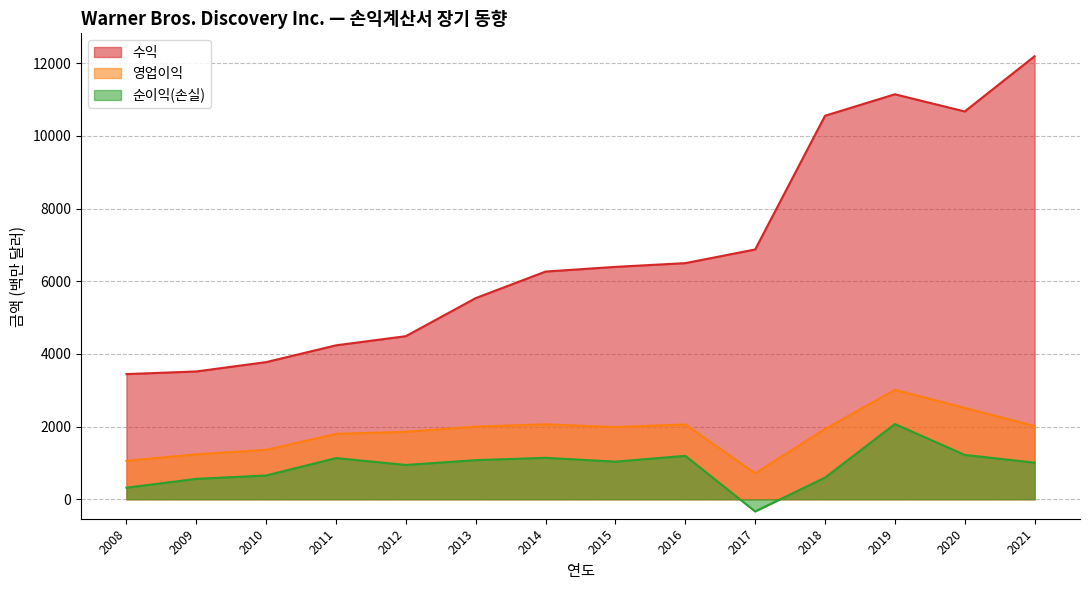

What is the sum of all 순이익(손실) values?

12598